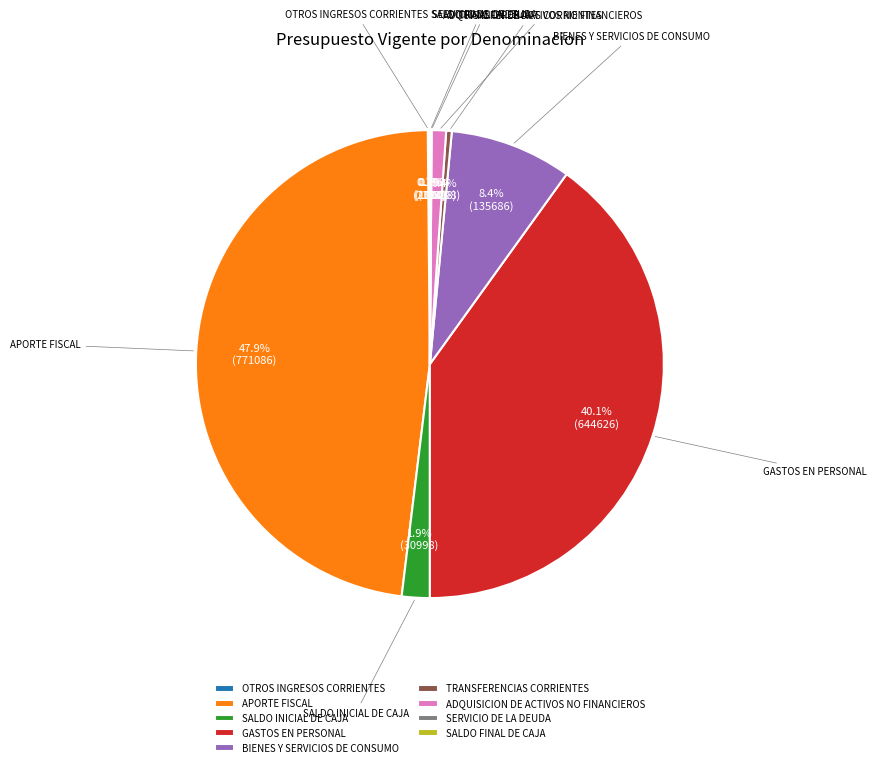

Which category has the biggest portion of the pie?

APORTE FISCAL